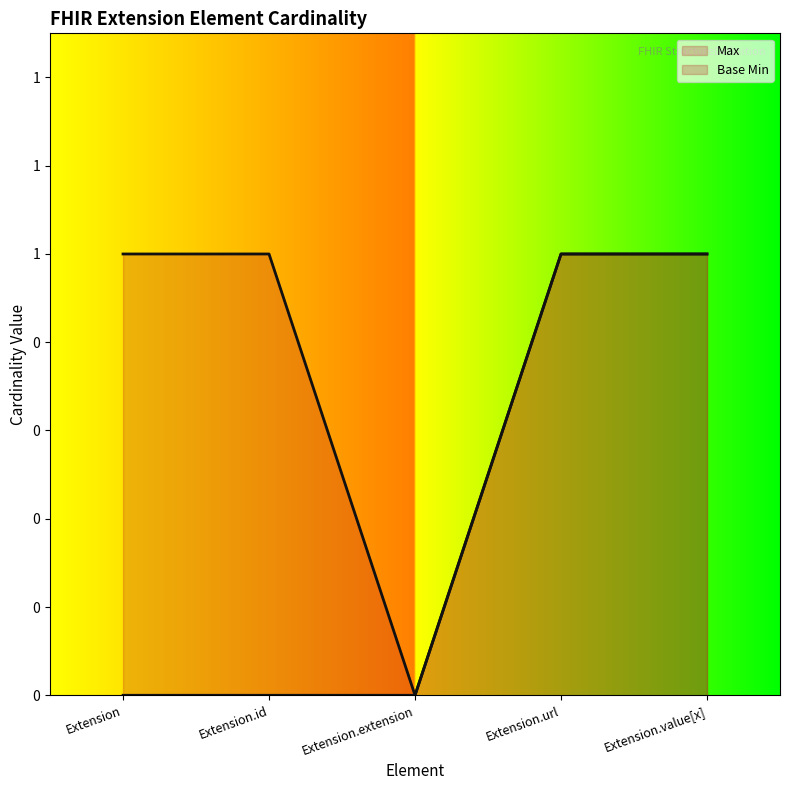

What is the value of the Max point at the 2nd from the left?

1